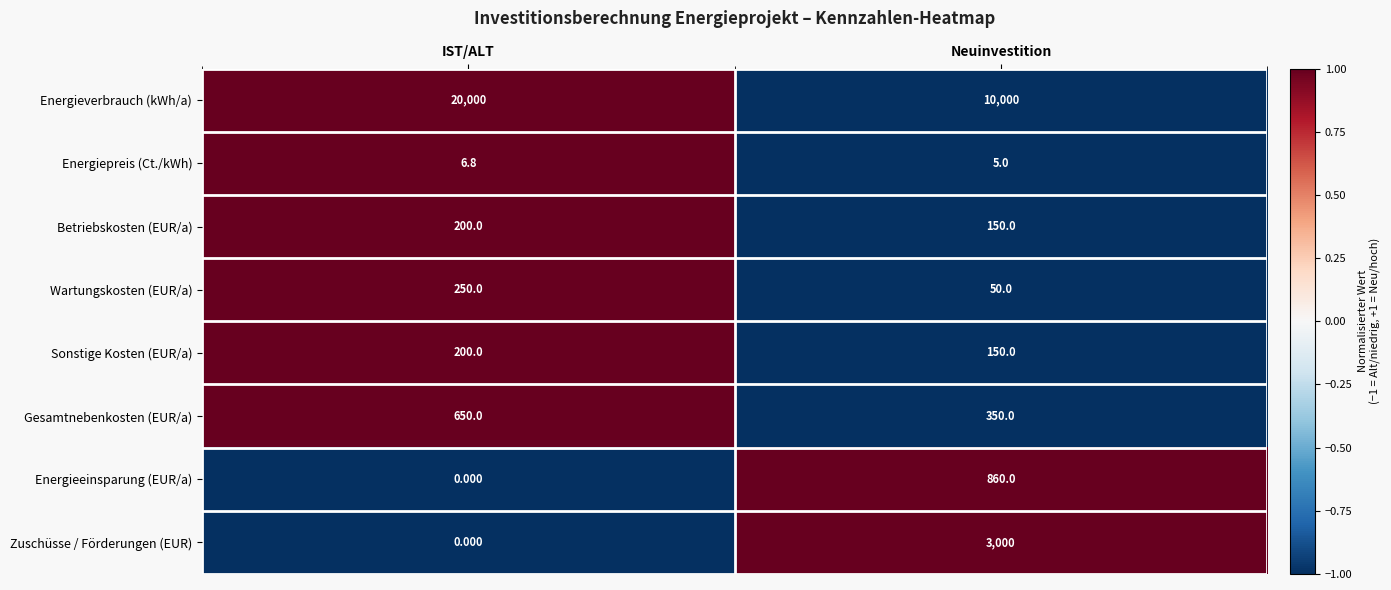

Which series has the largest range (max minus min)?

Energieverbrauch (kWh/a)